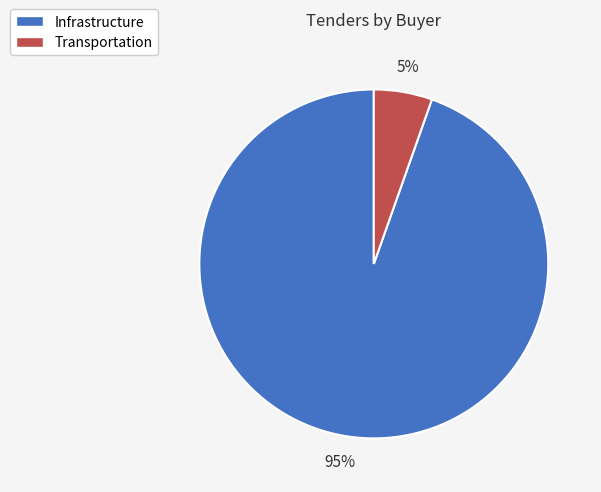

Which category has the biggest portion of the pie?

Infrastructure